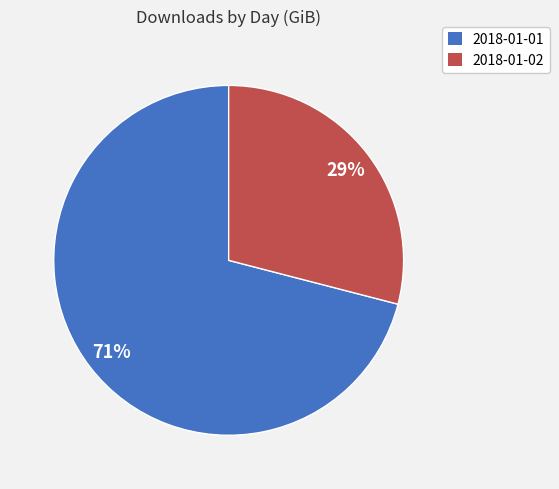

What percentage is the 2018-01-02 slice, to the nearest percent?

29%